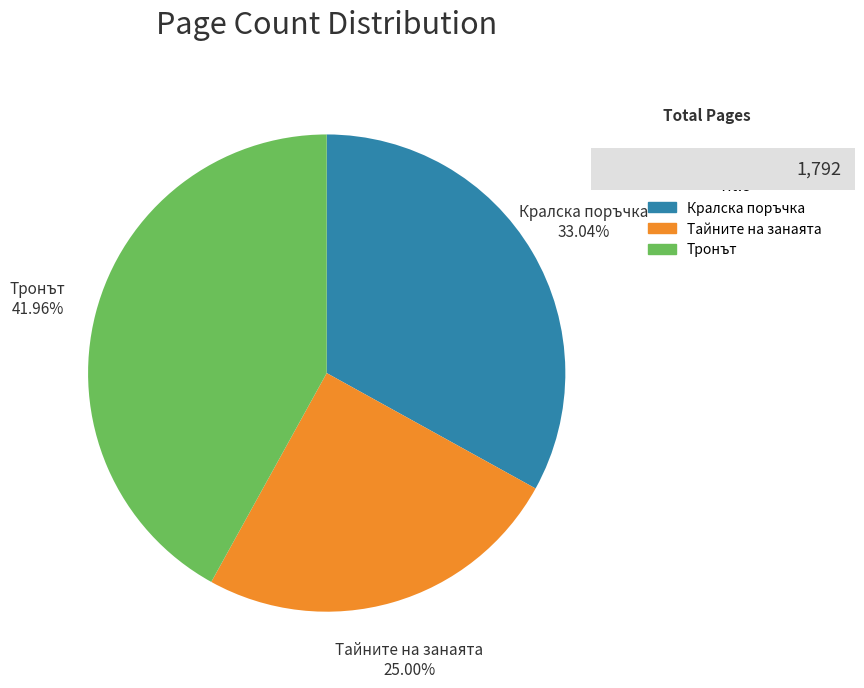

How many slices are in this pie chart?

3